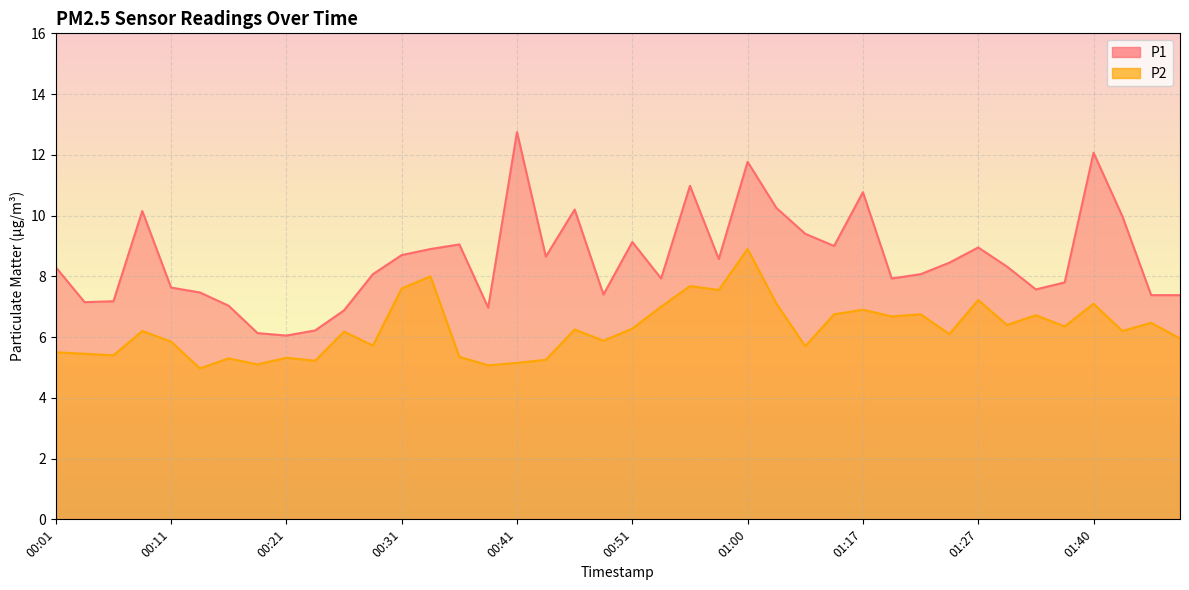

True or false: P2 and P1 cross at least once.

False